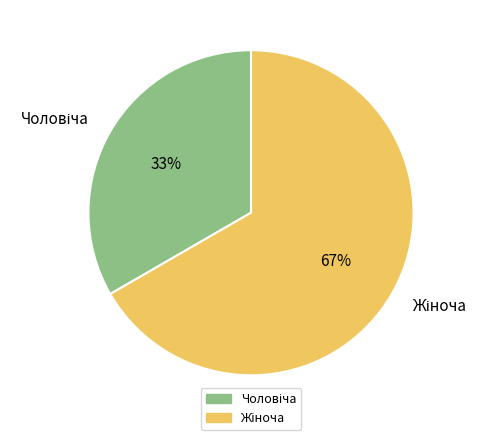

Is there a majority slice in this chart?

Yes